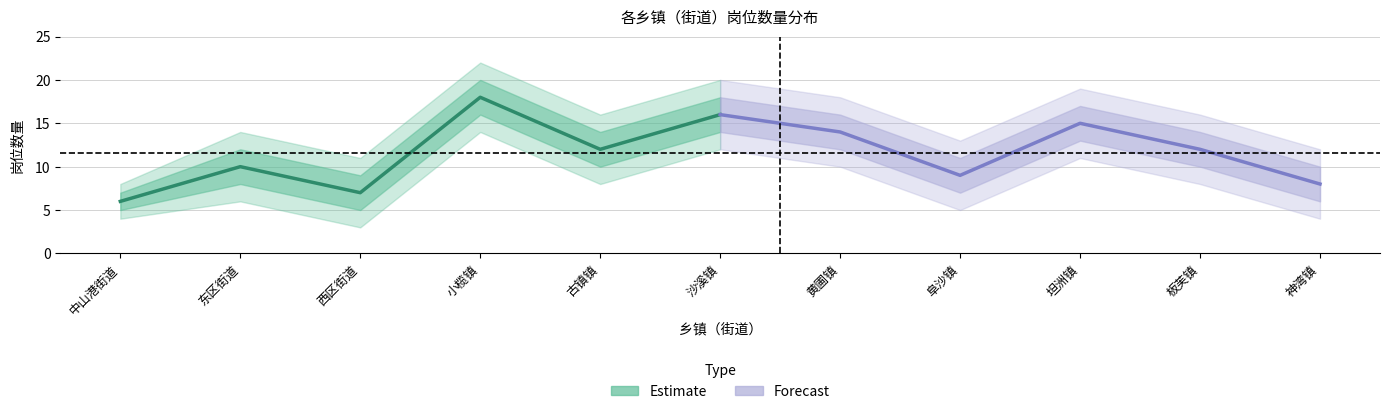

What is the label of the 6th point from the left?

沙溪镇